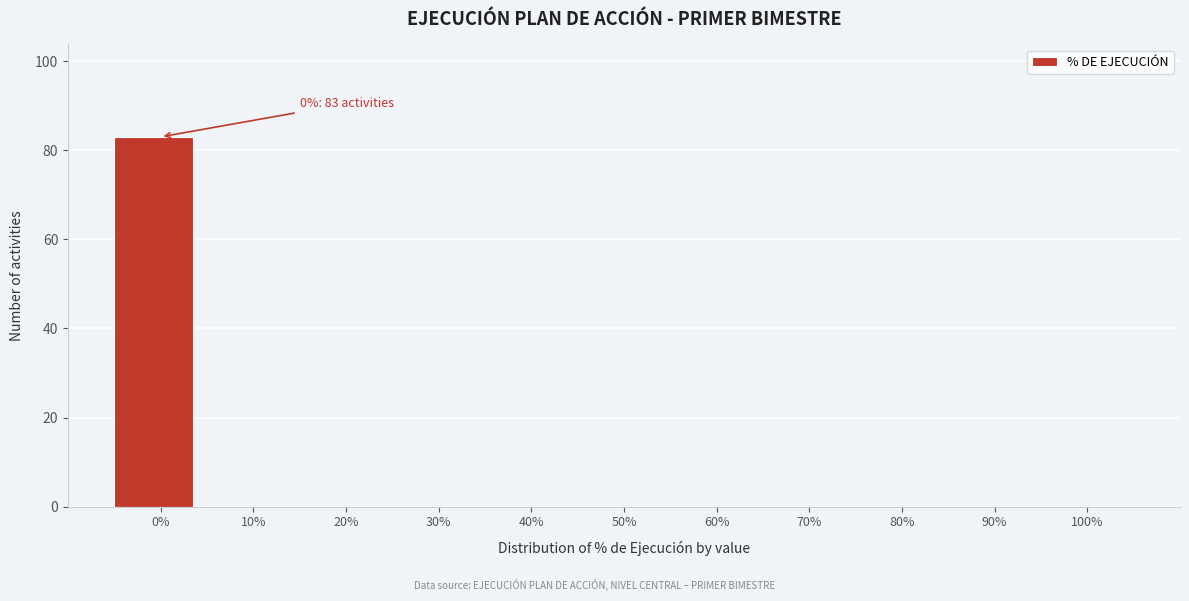

Reading left to right, what are all the values shown in this chart?

0%=83	10%=0	20%=0	30%=0	40%=0	50%=0	60%=0	70%=0	80%=0	90%=0	100%=0